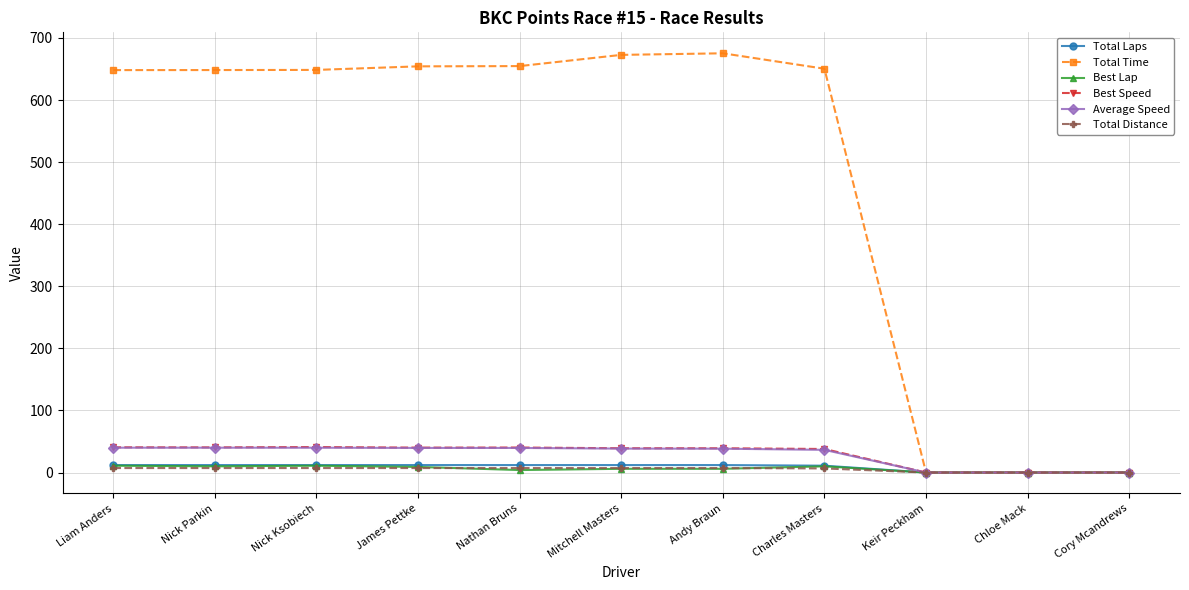

At which label does Best Speed first exceed 39?

Liam Anders